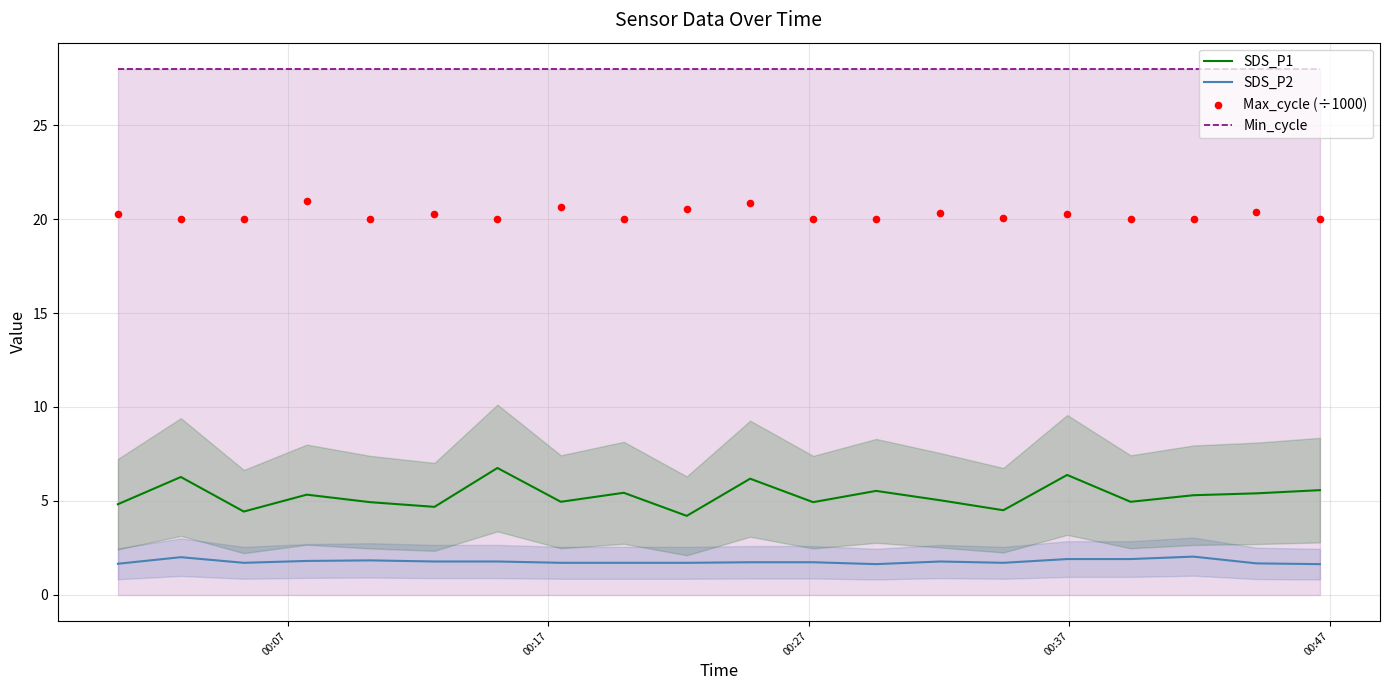

Which series contains the lowest Y value?

SDS_P2